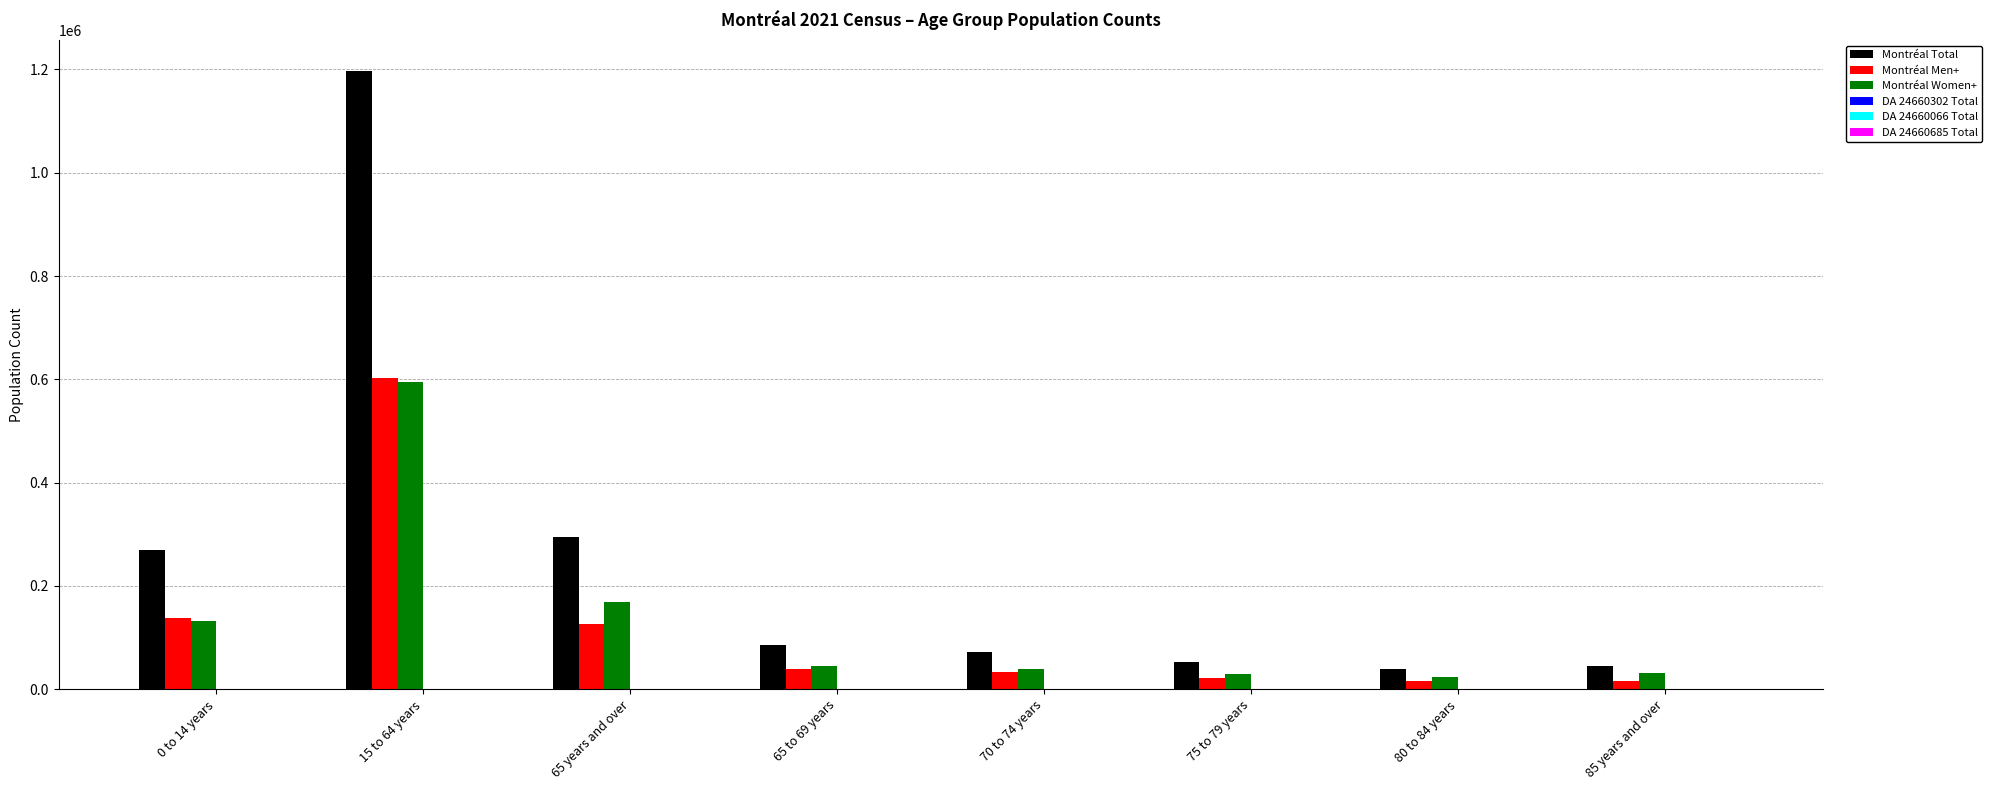

At which label does Montréal Men+ reach its peak?

15 to 64 years